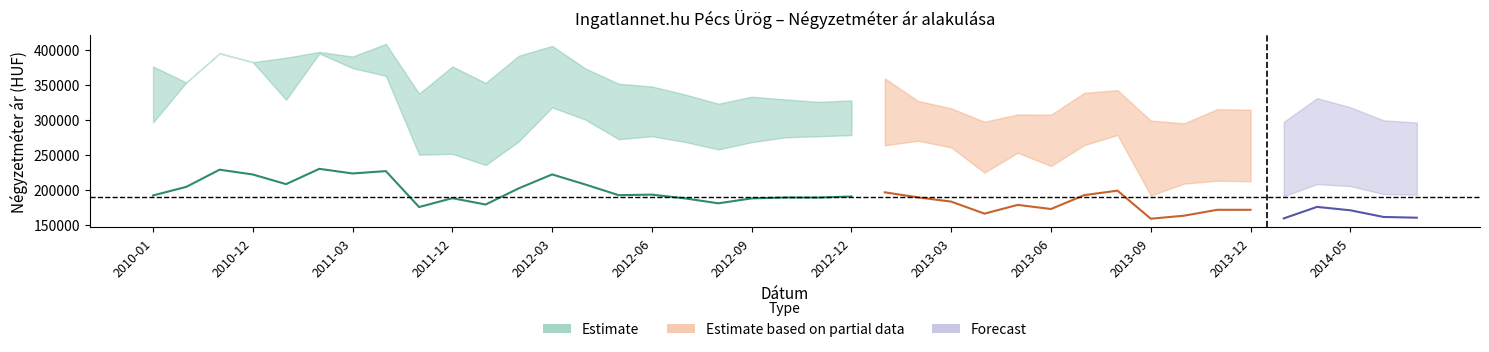

Where is the first local minimum for lower_bound?

2011-01